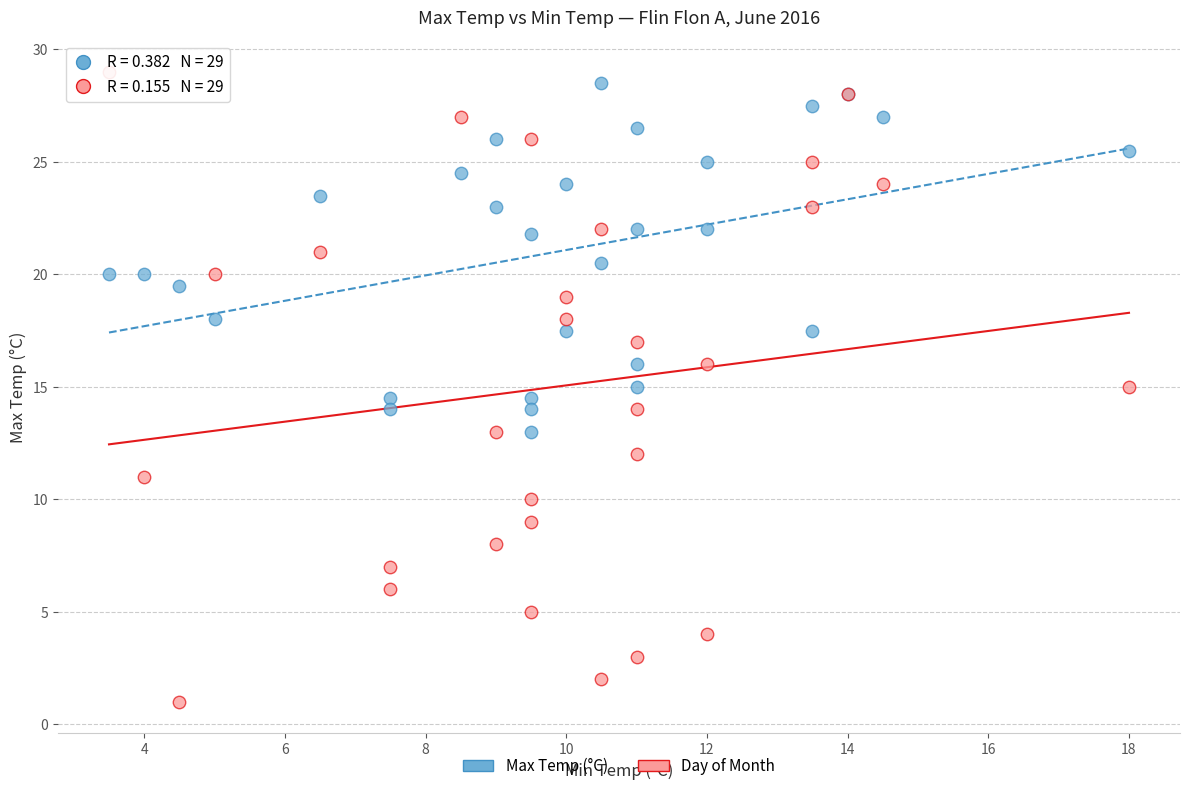

Which series contains the lowest Y value?

Day of Month